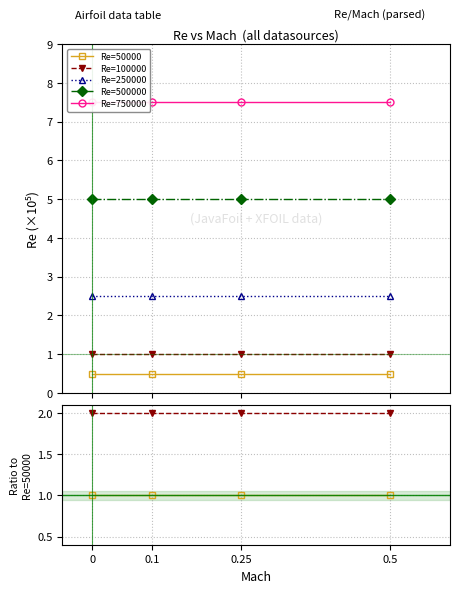

What is the approximate value of Re=50000 at 0?

1